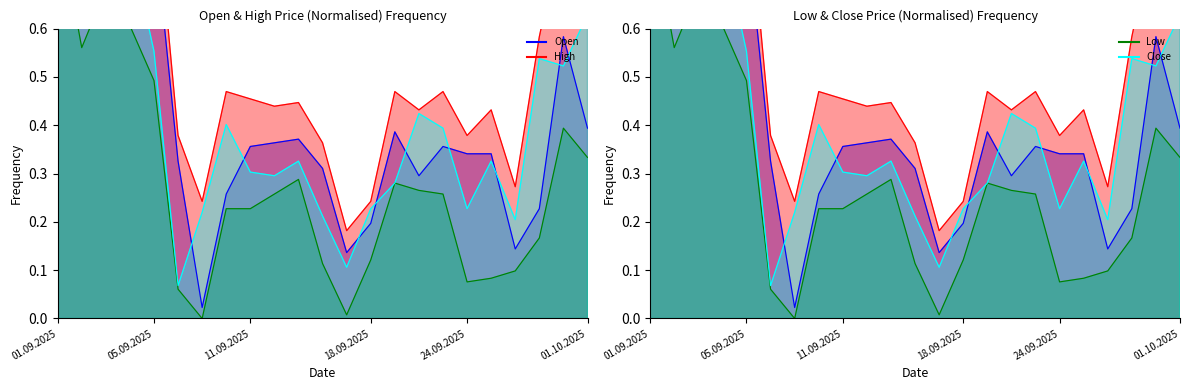

What is the maximum value shown in the chart?

1.0